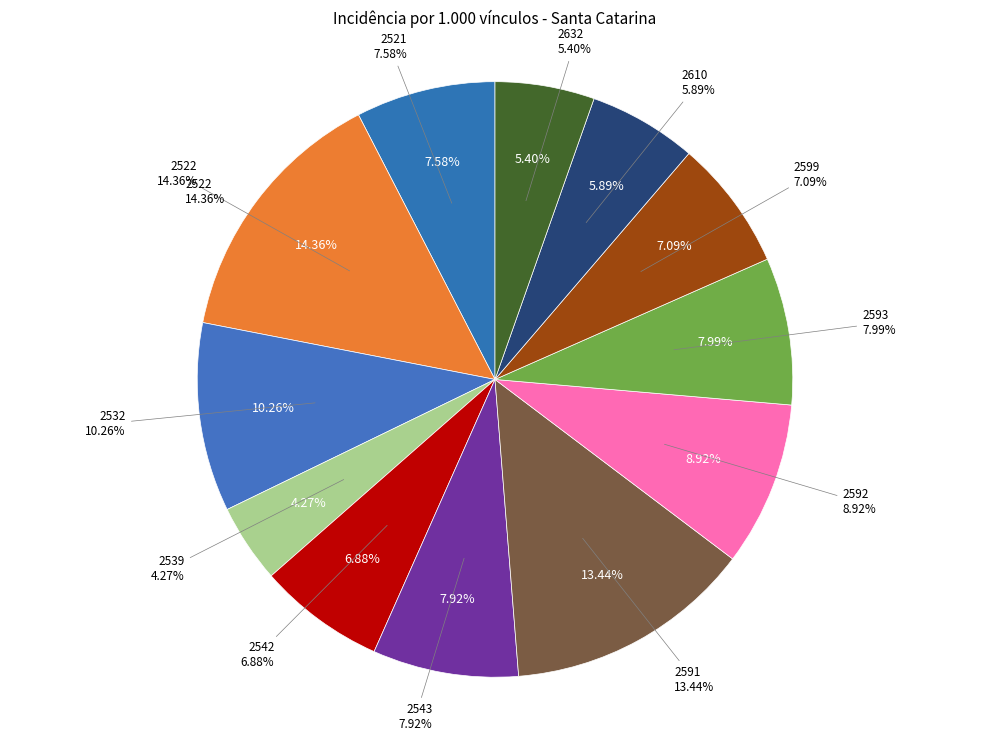

To the nearest percent, what percentage of the pie is 2599?

7%